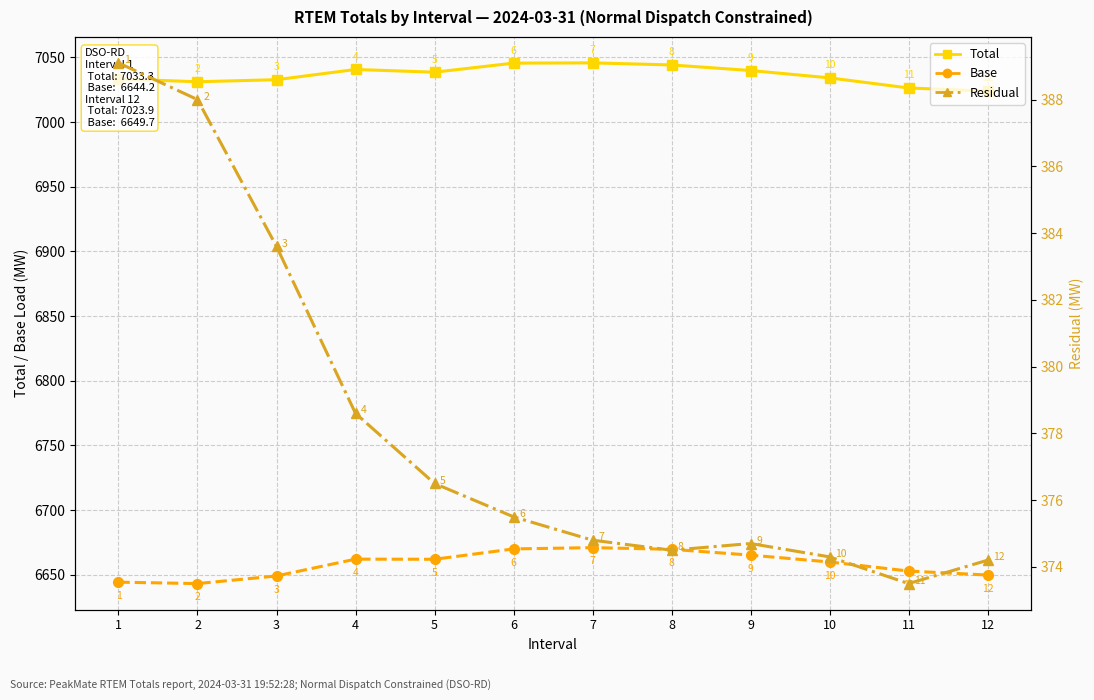

Reading left to right, extract all data points from this chart.

Total: 1=7033.3	2=7031.1	3=7032.7	4=7040.6	5=7038.5	6=7045.5	7=7045.7	8=7044.1	9=7039.8	10=7034.1	11=7026.3	12=7023.9
Base: 1=6644.2	2=6643.1	3=6649.0	4=6662.0	5=6661.9	6=6669.9	7=6670.9	8=6669.6	9=6665.1	10=6659.8	11=6652.8	12=6649.7
Residual: 1=389.1	2=388.0	3=383.6	4=378.6	5=376.5	6=375.5	7=374.8	8=374.5	9=374.7	10=374.3	11=373.5	12=374.2